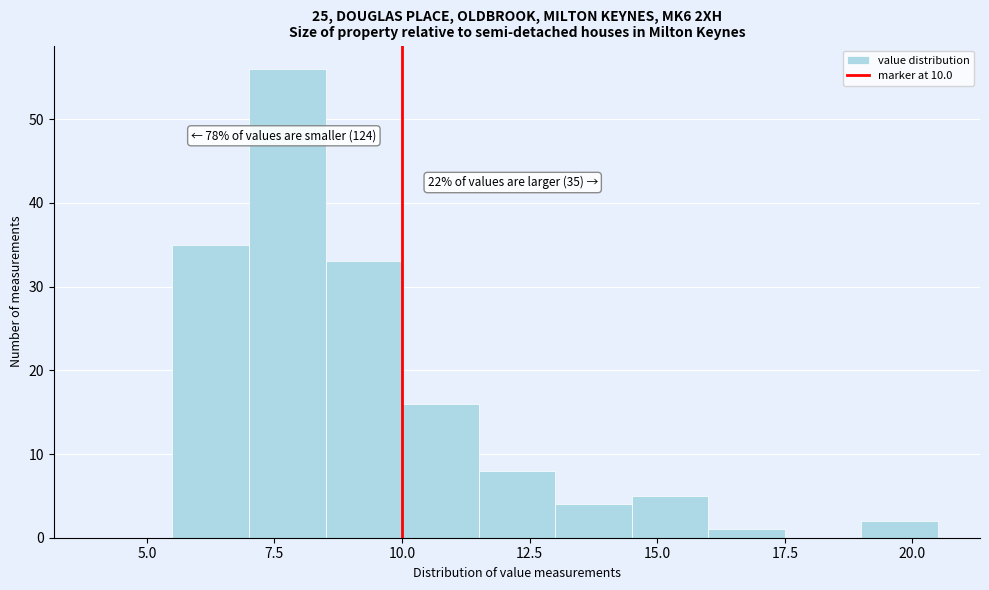

Read against the x-axis, roughly where is the centre of the tallest bar?

8.0